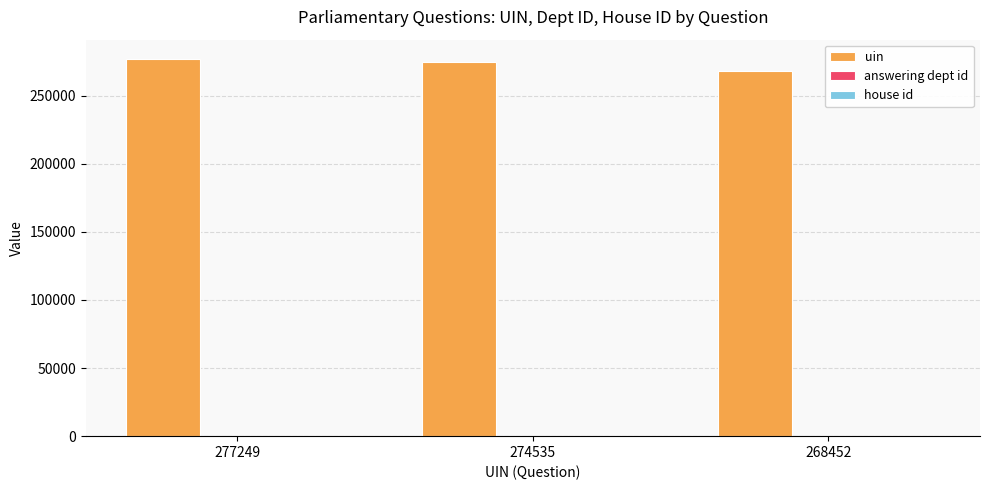

Which series has the largest range (max minus min)?

uin